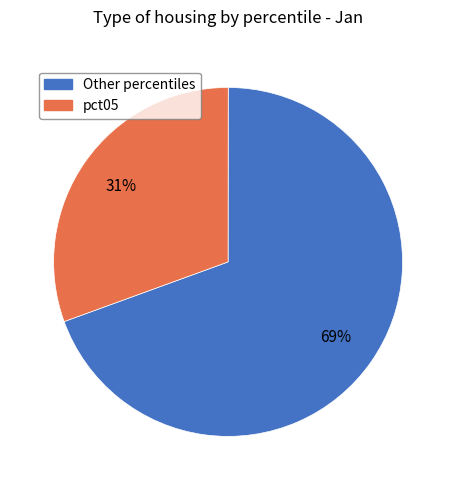

Which slice is the smallest?

pct05